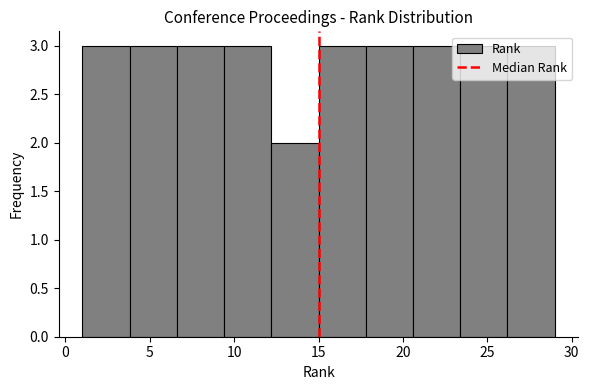

What is the height of the bar covering 6.6 to 9.4 on the x-axis? Neither the bar edges nor the heights are printed on the chart, so give them approximately, as read against the axes.

3